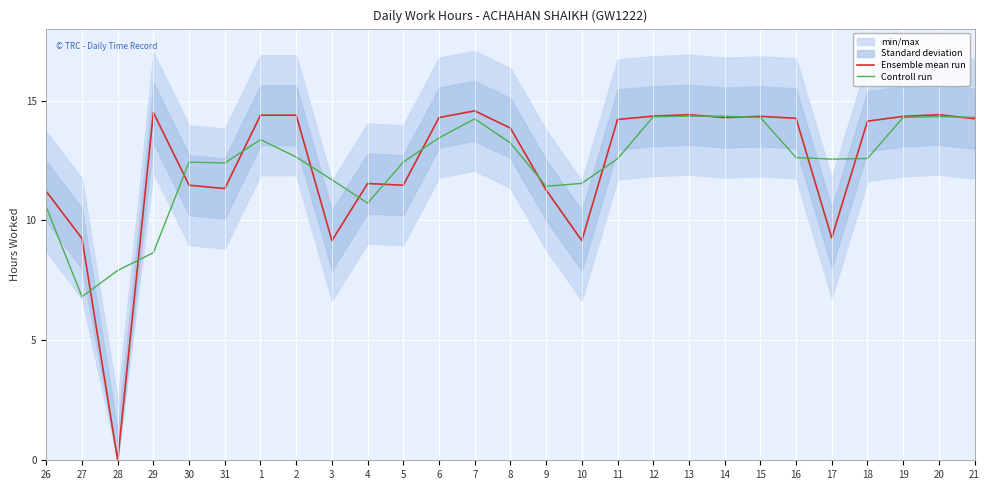

How many interior local peaks does the Ensemble mean run series have?

6